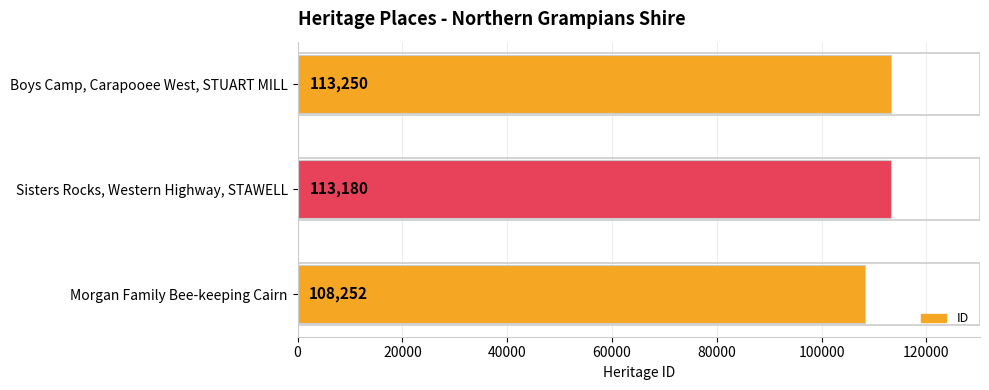

What is the change in value from Sisters Rocks, Western Highway, STAWELL to Boys Camp, Carapooee West, STUART MILL?

+70